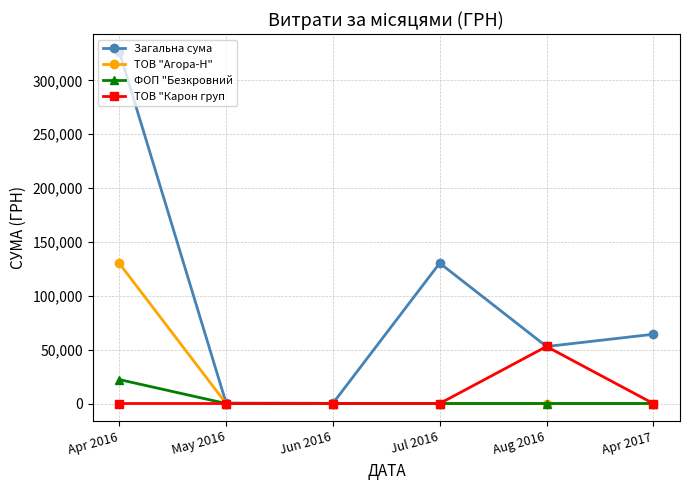

True or false: Загальна сума has more than 0 points higher than both neighbors.

True